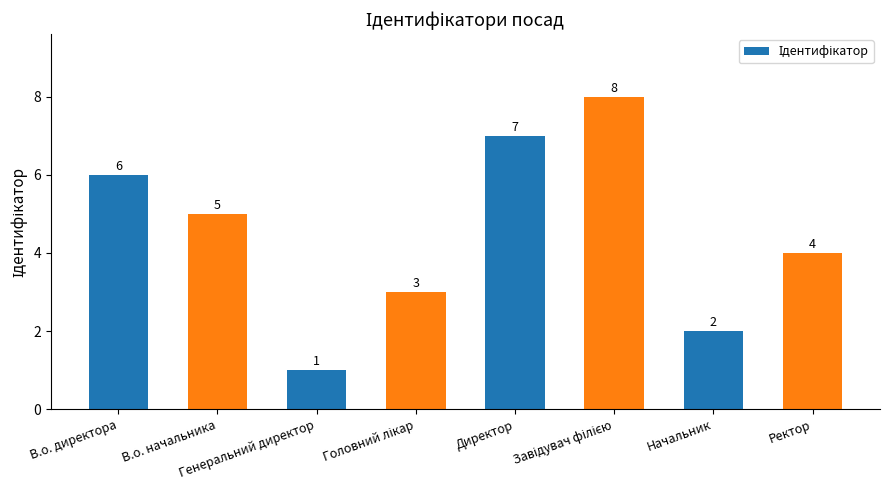

Count the values in the range 3 to 7.

5